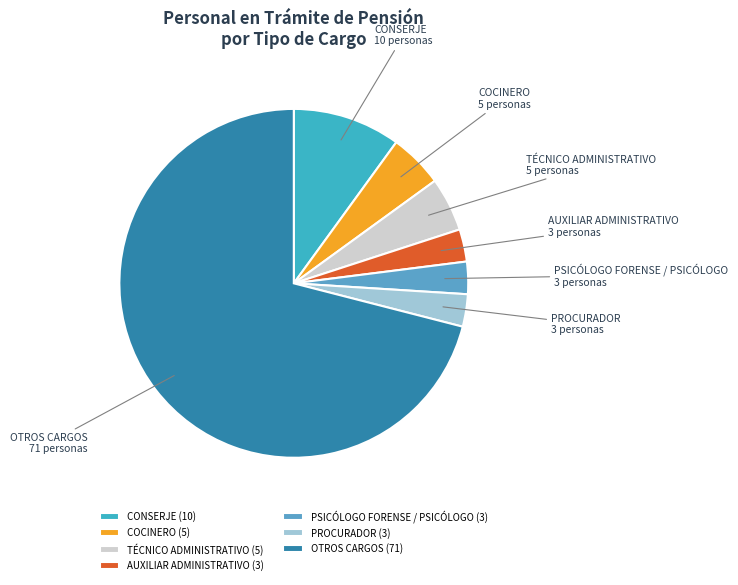

Is the sum of CONSERJE and AUXILIAR ADMINISTRATIVO greater than half?

No